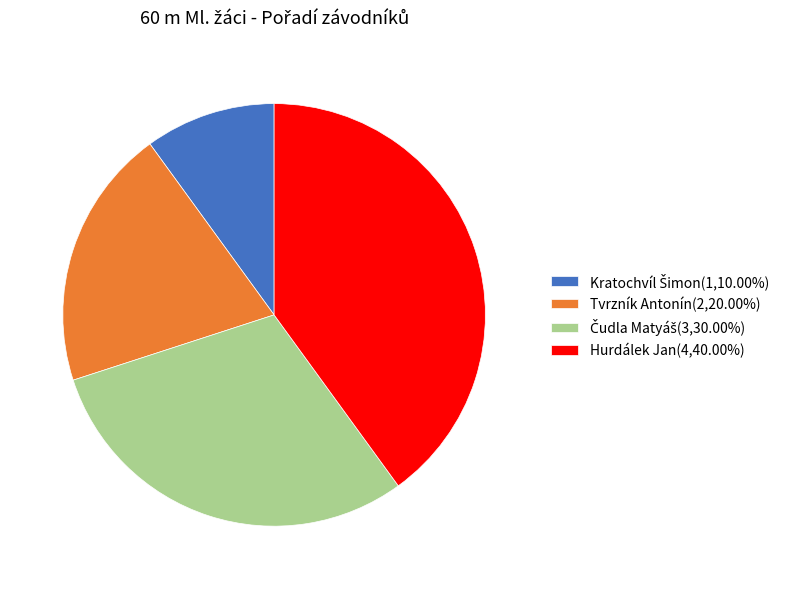

What is the largest slice in the pie chart?

Hurdálek Jan